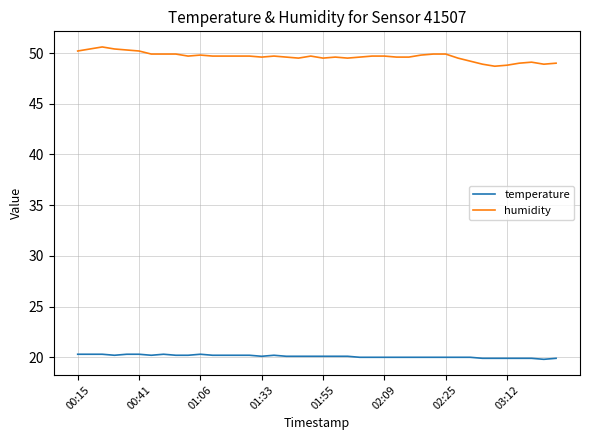

Which series has the largest total across all categories?

humidity